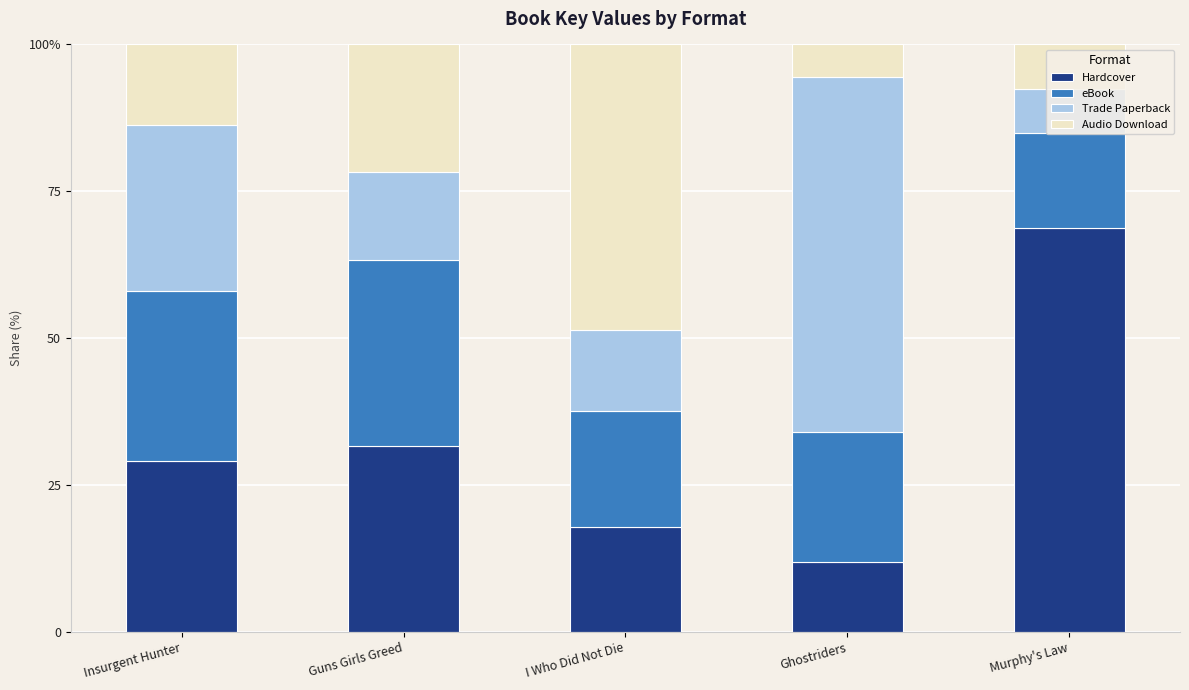

At which label is Hardcover closest to 40?

Guns Girls Greed